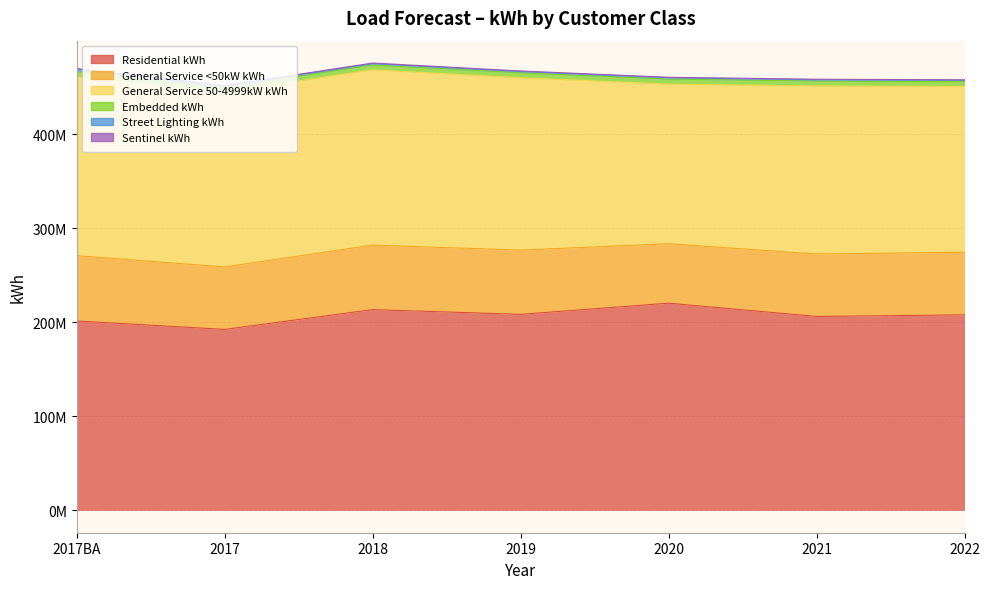

Which series has the widest spread of values?

Residential kWh